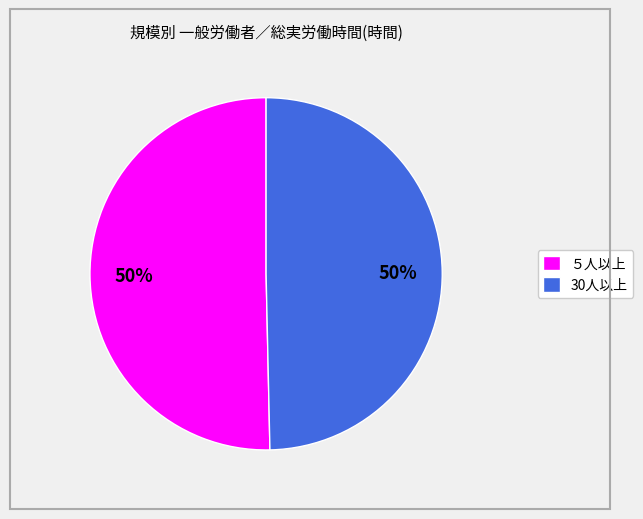

To the nearest percent, what is the combined percentage of 30人以上 and ５人以上?

100%